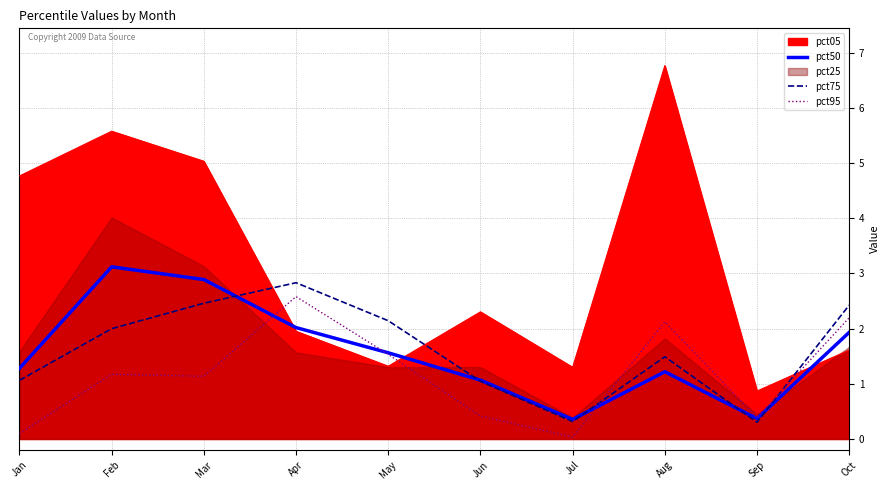

Is the value of pct95 at Feb greater than the value of pct05 at Apr?

No